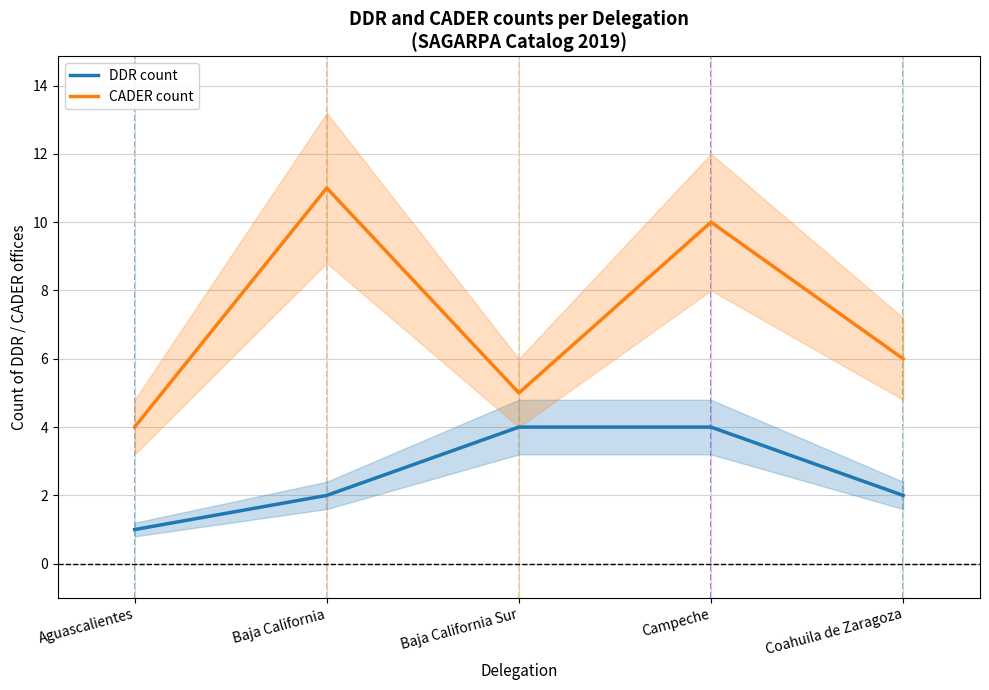

Read the DDR count value at Aguascalientes.

1